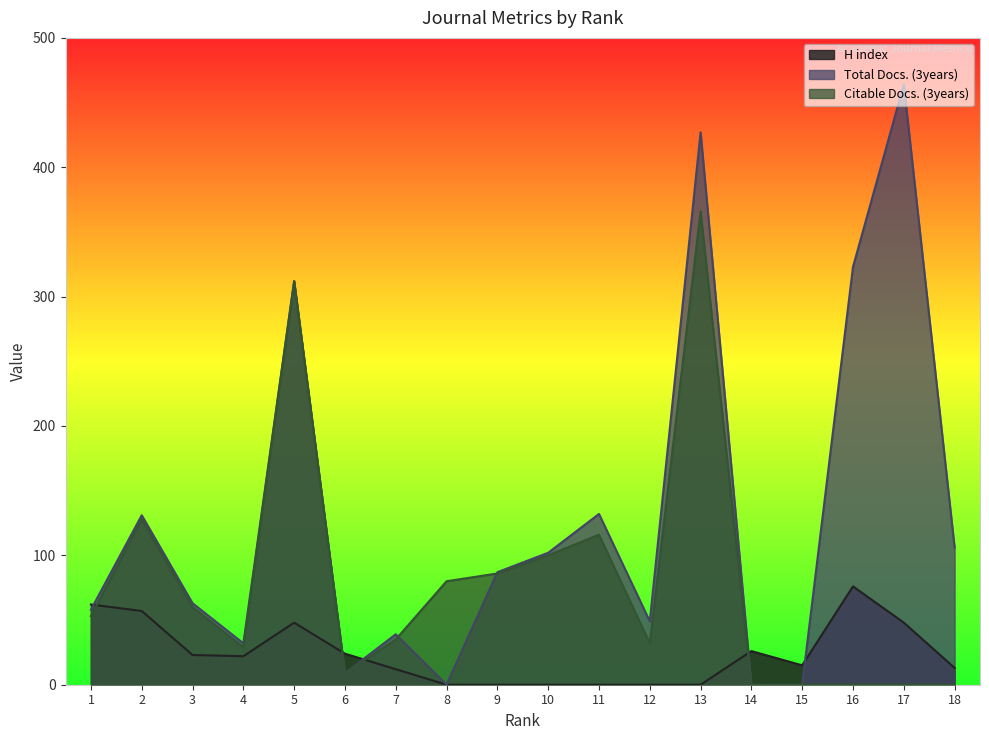

What is the value of the H index point at the 1st from the left?

62